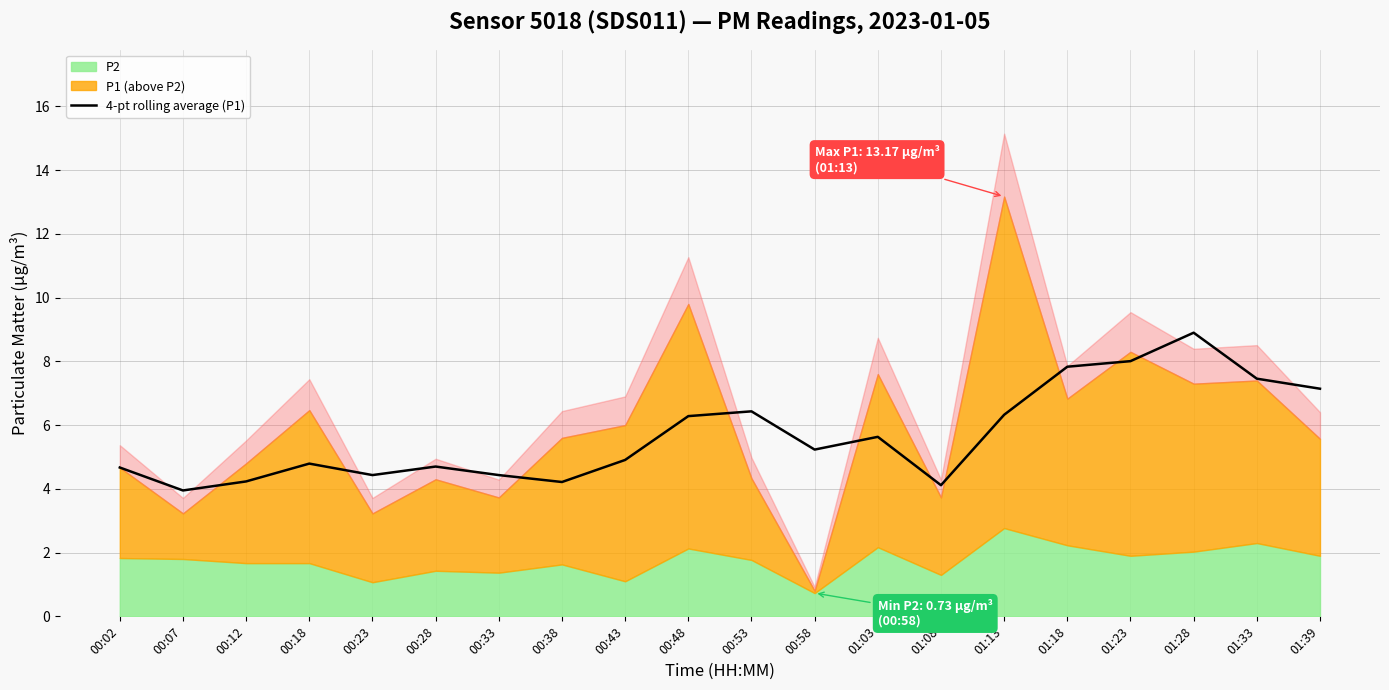

Count the number of categories in the chart.

20